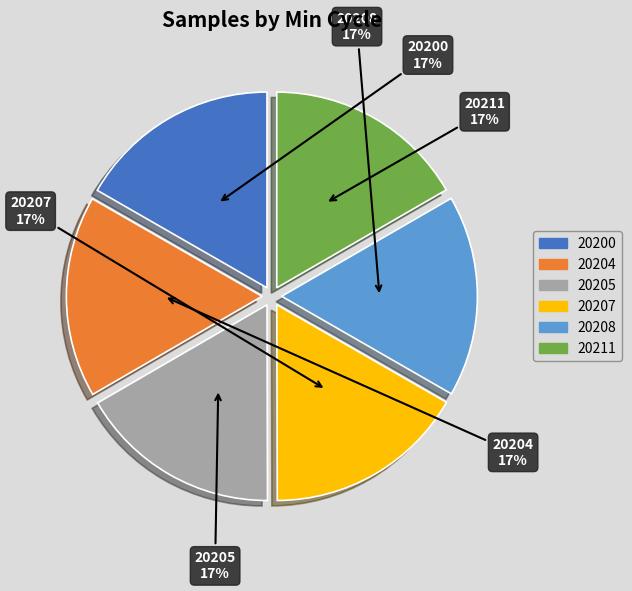

Is 20204 the majority of the pie?

No